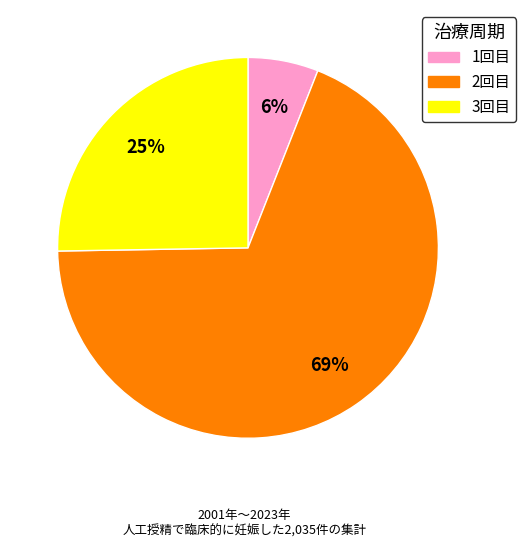

To the nearest percent, what is the difference between the largest and smallest slice percentages?

63%